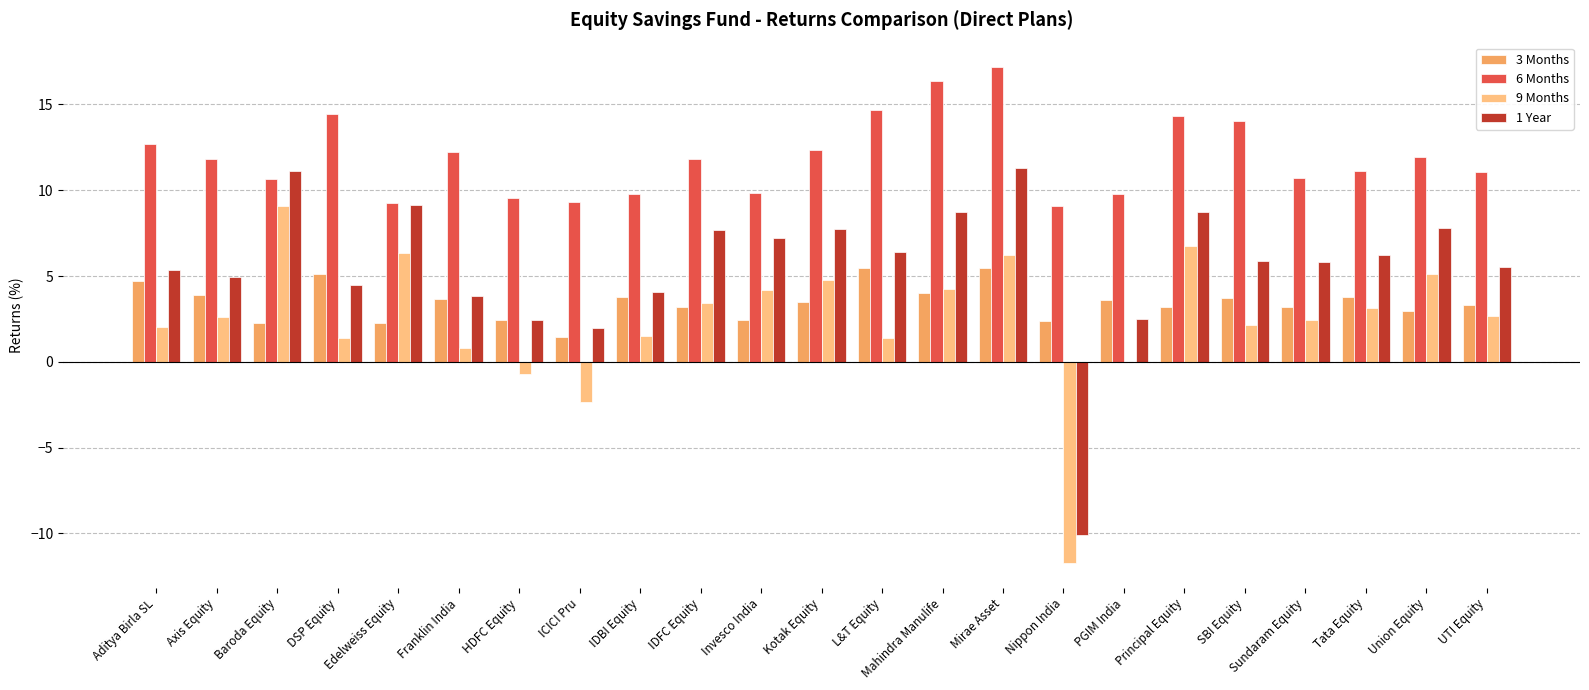

Is it true that 1 Year equals 2.0 at ICICI Pru?

True